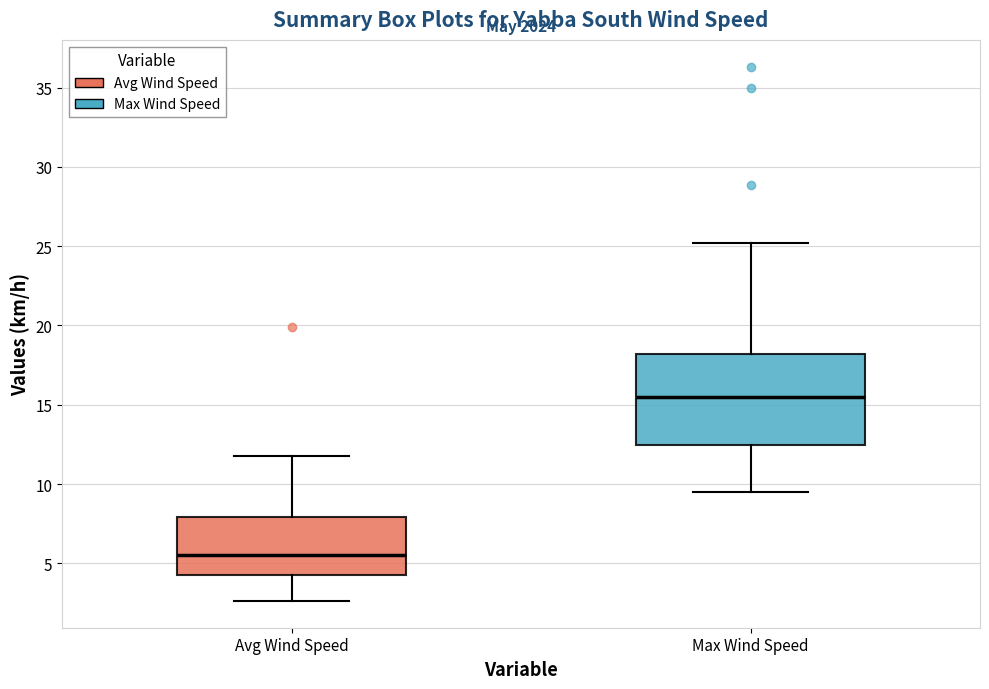

Which box has the highest median line?

Max Wind Speed